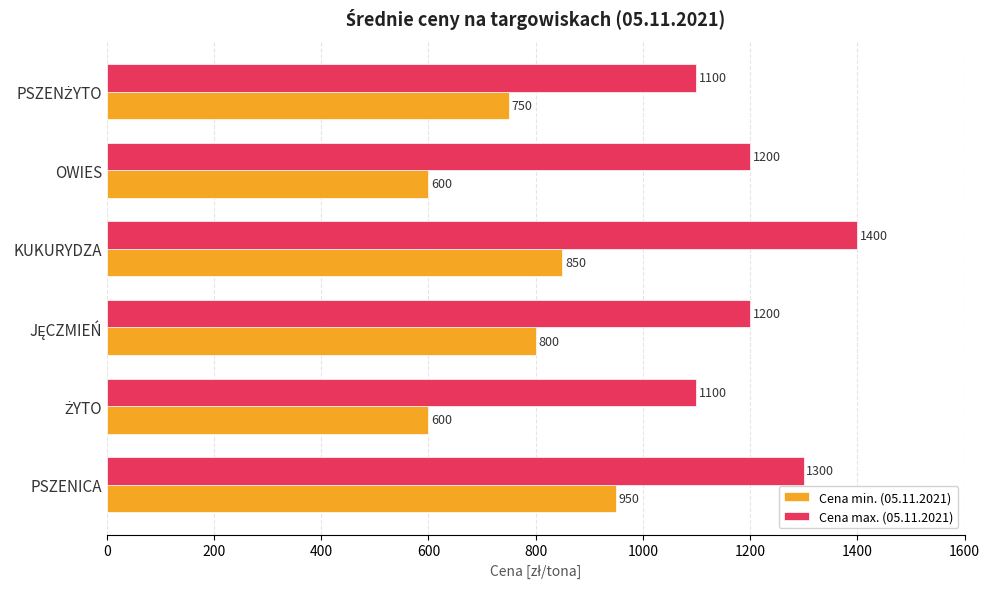

What is the sum of all Cena max. (05.11.2021) values?

7300